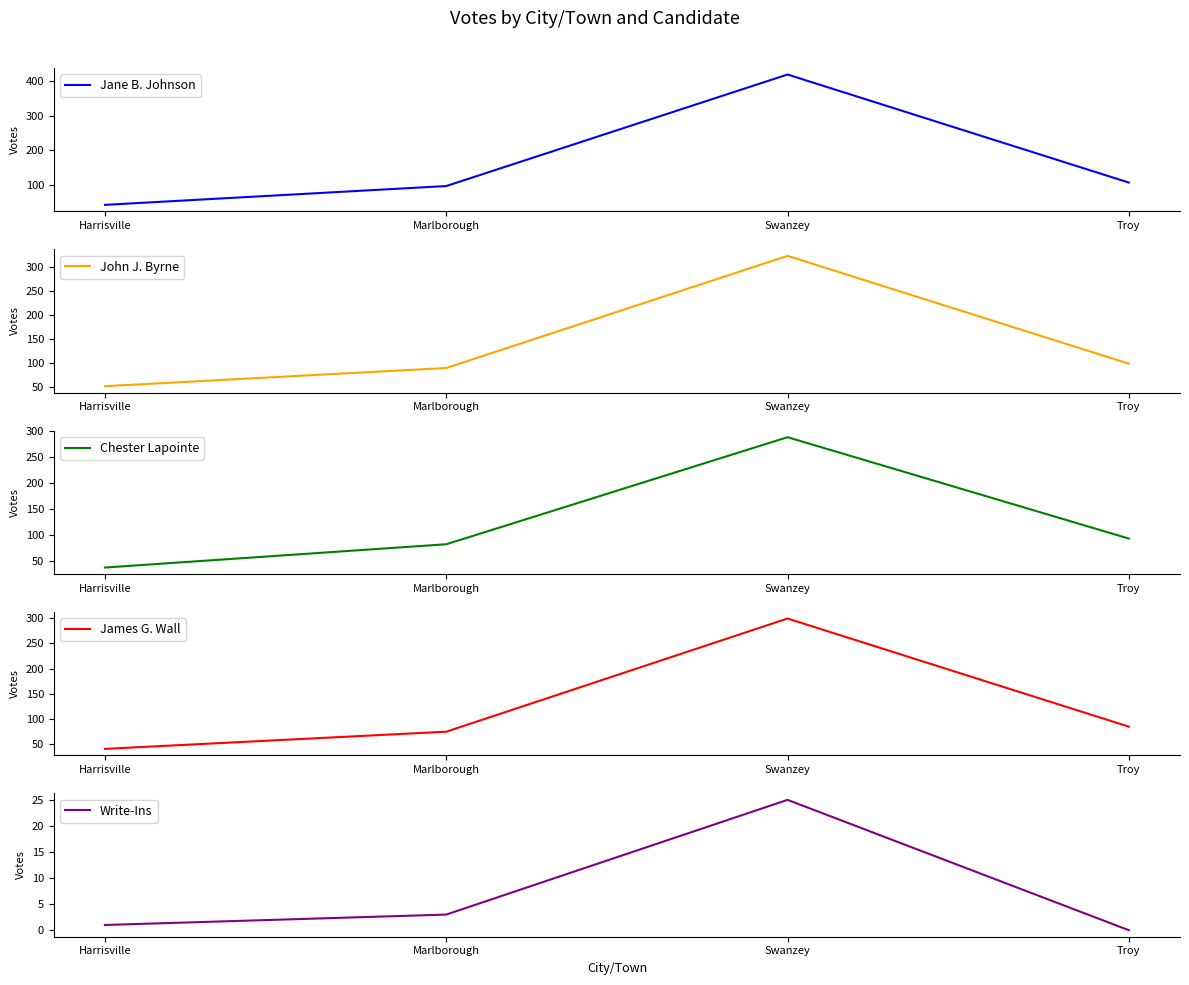

What is the value of the James G. Wall point at the 4th from the left?

85